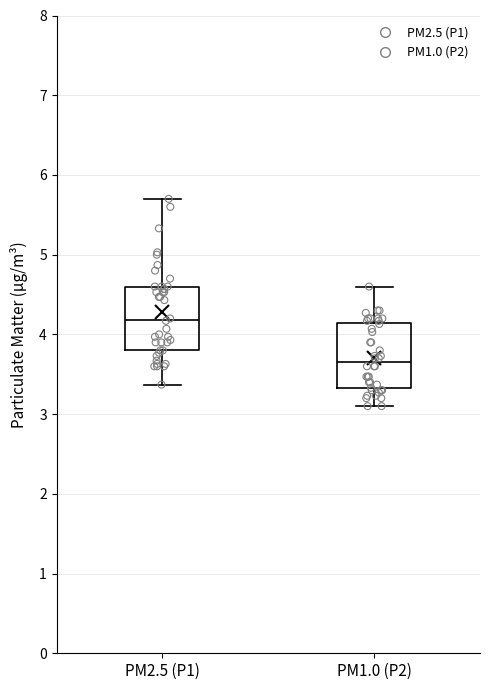

Which box's median line is the highest?

PM2.5 (P1)